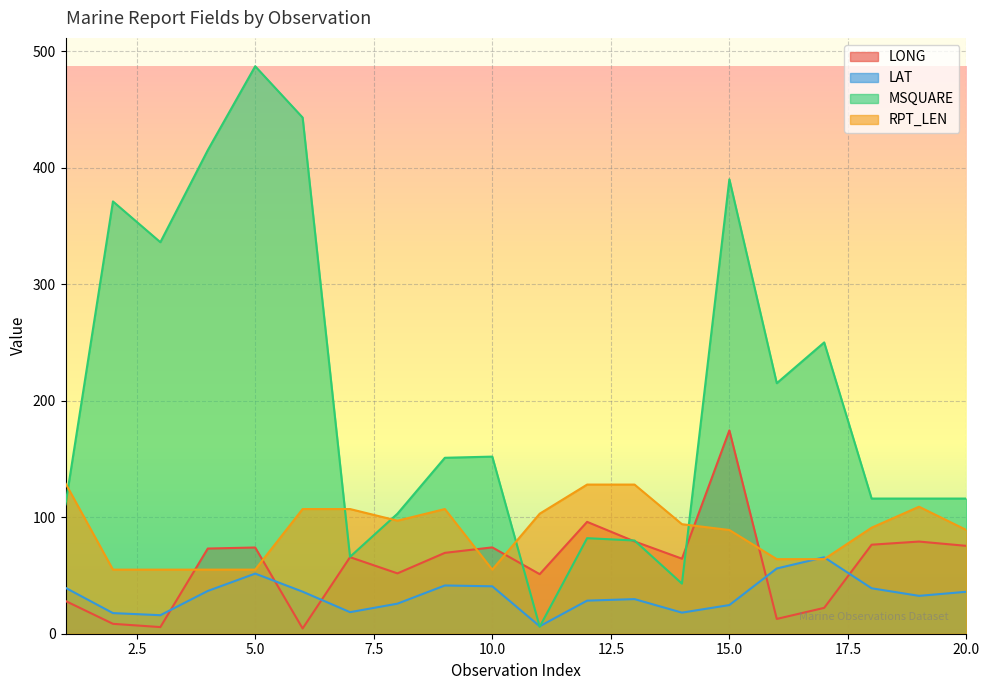

How many interior local peaks does the LONG series have?

6